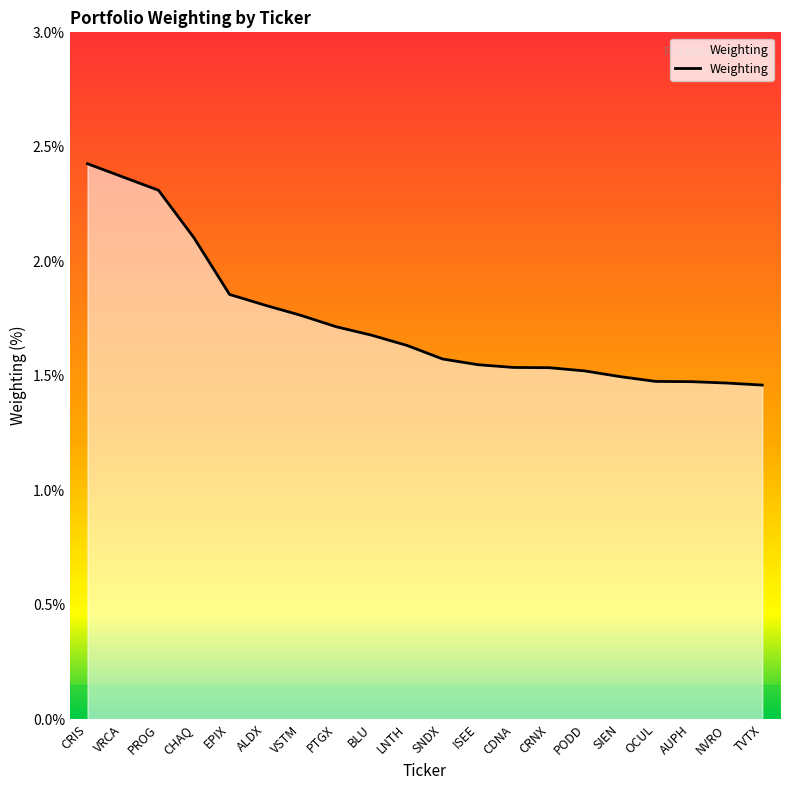

What is the ratio of the value at CHAQ to the value at NVRO?

1.4